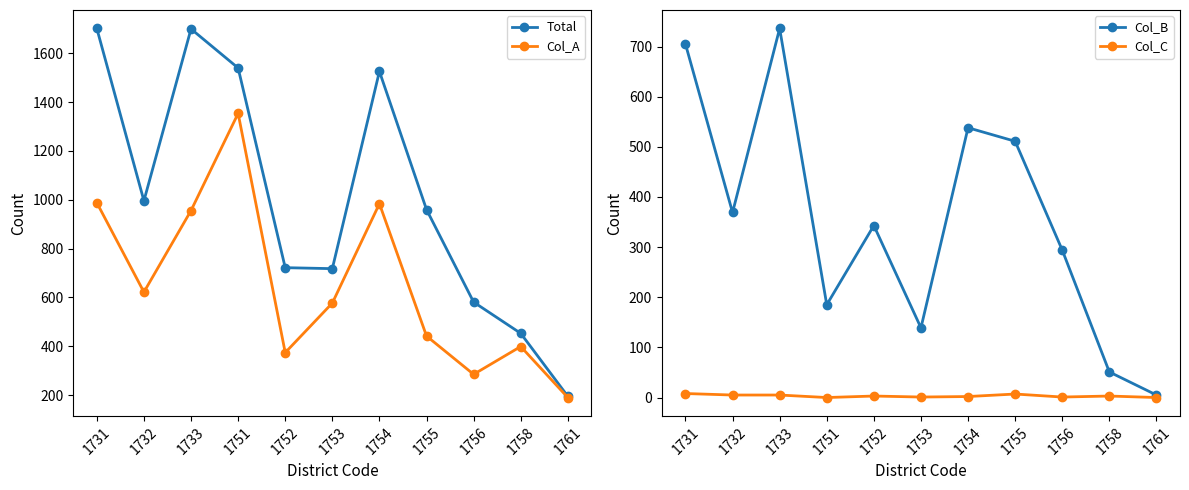

What is the lowest value of the Total series?

195